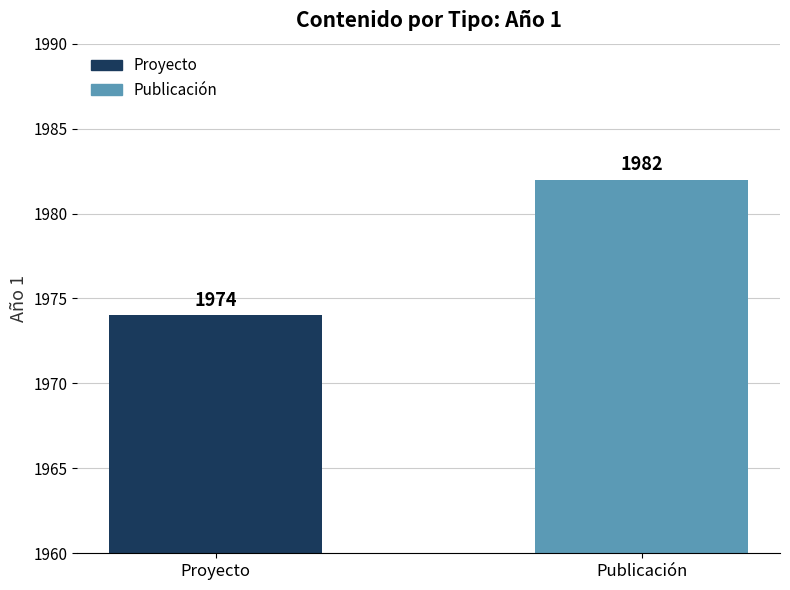

What is the average value?

1978